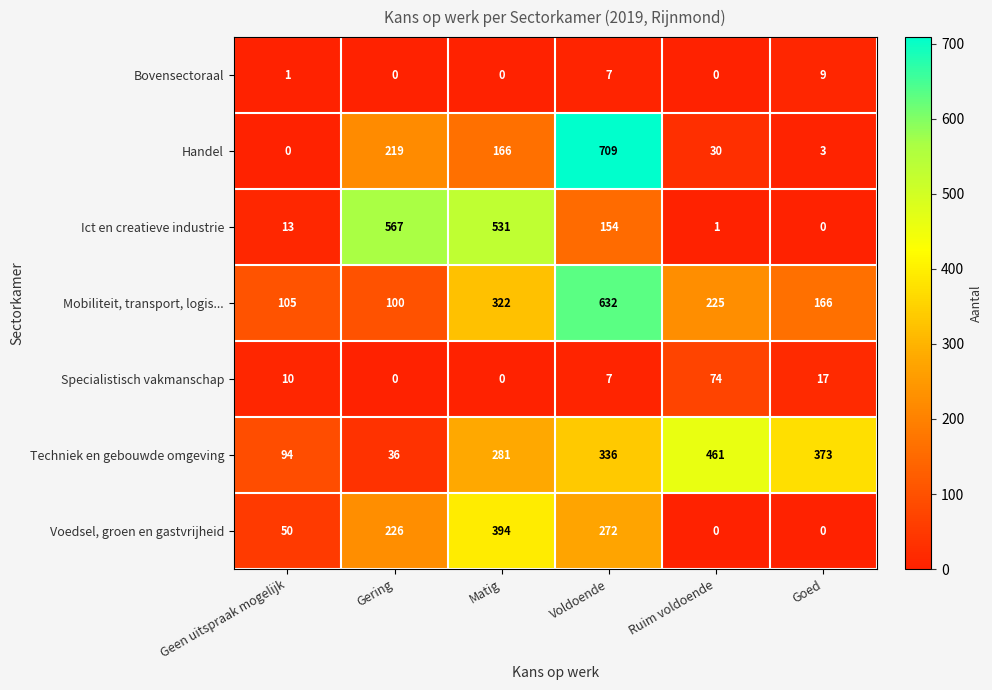

What is the highest value of the Techniek en gebouwde omgeving series?

461